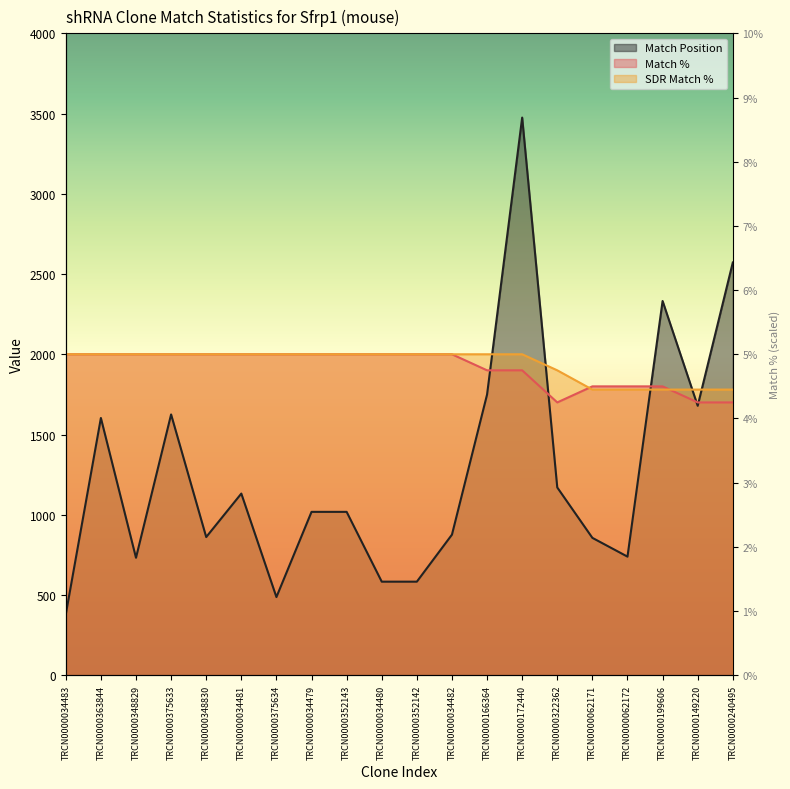

What is the sum of the Match Position values at TRCN0000034480 and TRCN0000375633?

2208